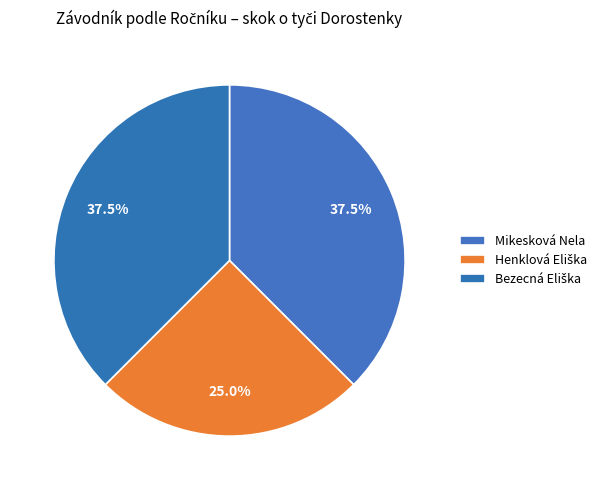

Which has a higher value, Henklová Eliška or Mikesková Nela?

Mikesková Nela